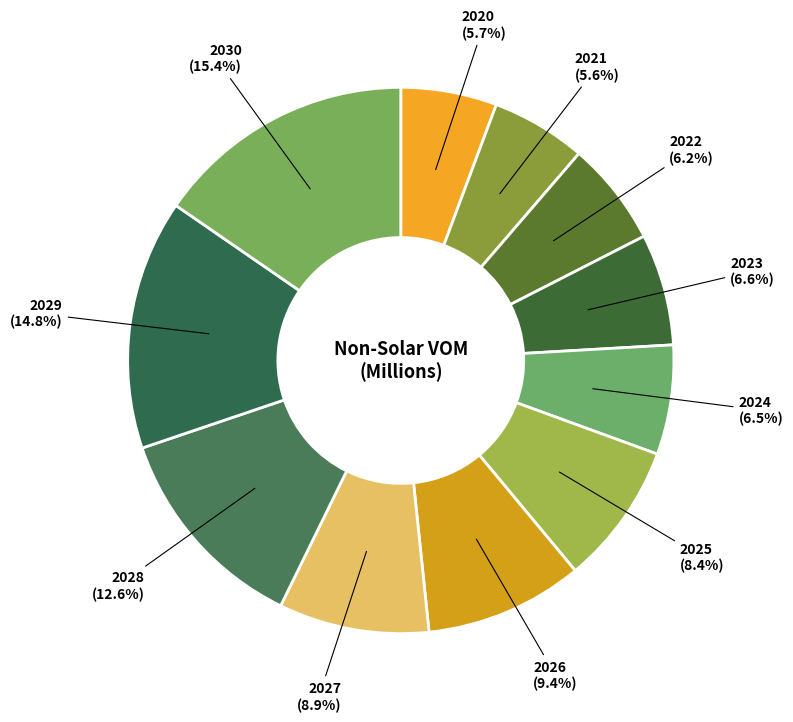

Count the number of slices in the pie.

11